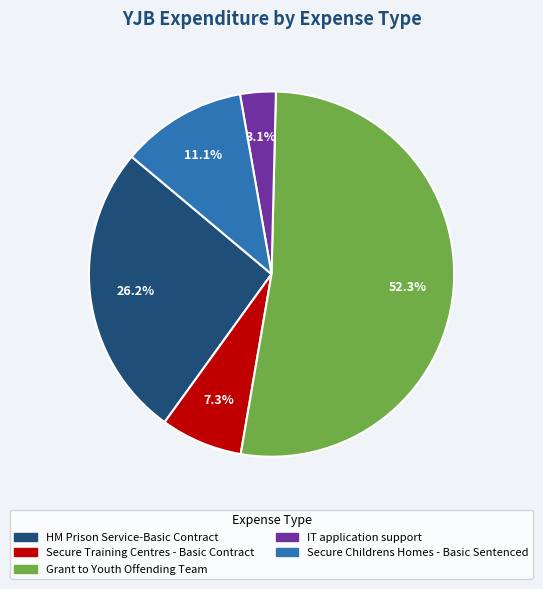

True or false: Secure Training Centres - Basic Contract accounts for 14% of the total.

False